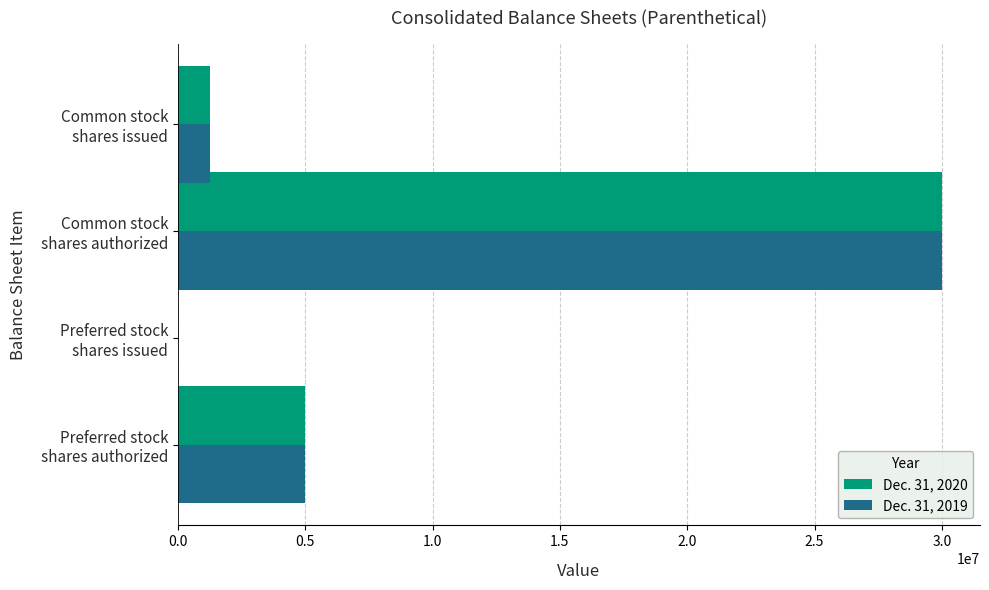

How many values in Dec. 31, 2019 are above zero?

3